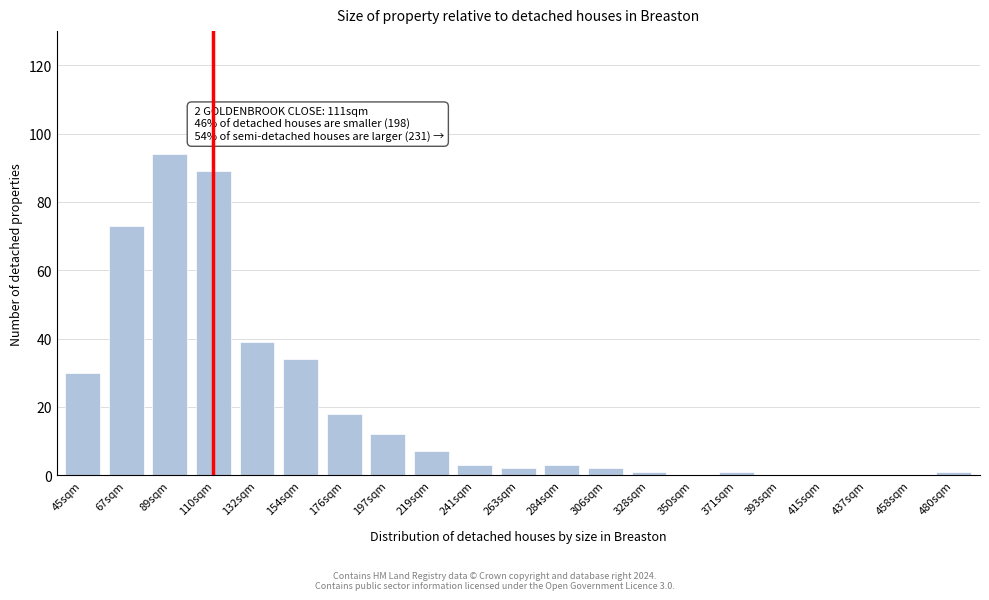

Reading right to left, what are all the values shown in this chart?

480sqm=1	458sqm=0	437sqm=0	415sqm=0	393sqm=0	371sqm=1	350sqm=0	328sqm=1	306sqm=2	284sqm=3	263sqm=2	241sqm=3	219sqm=7	197sqm=12	176sqm=18	154sqm=34	132sqm=39	110sqm=89	89sqm=94	67sqm=73	45sqm=30